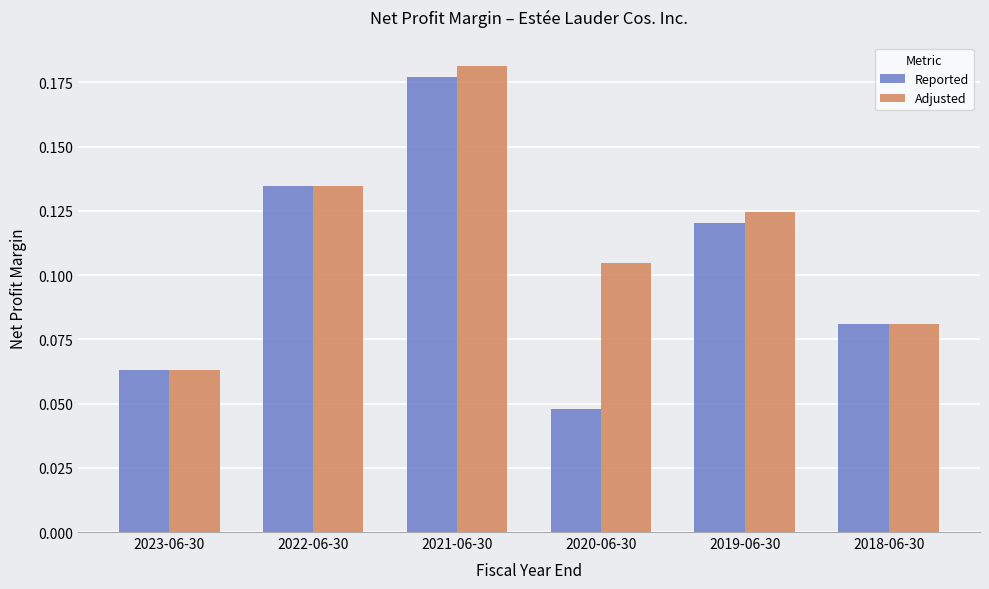

List the series in order of their overall mean, lowest first.

Reported, Adjusted